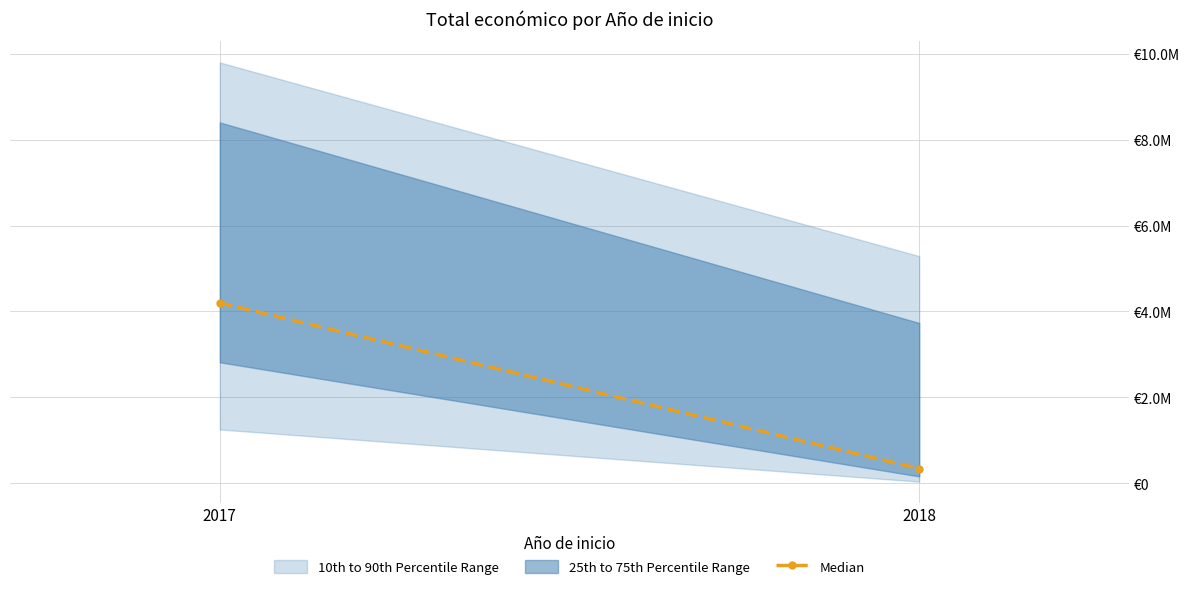

Count the number of categories in the chart.

2